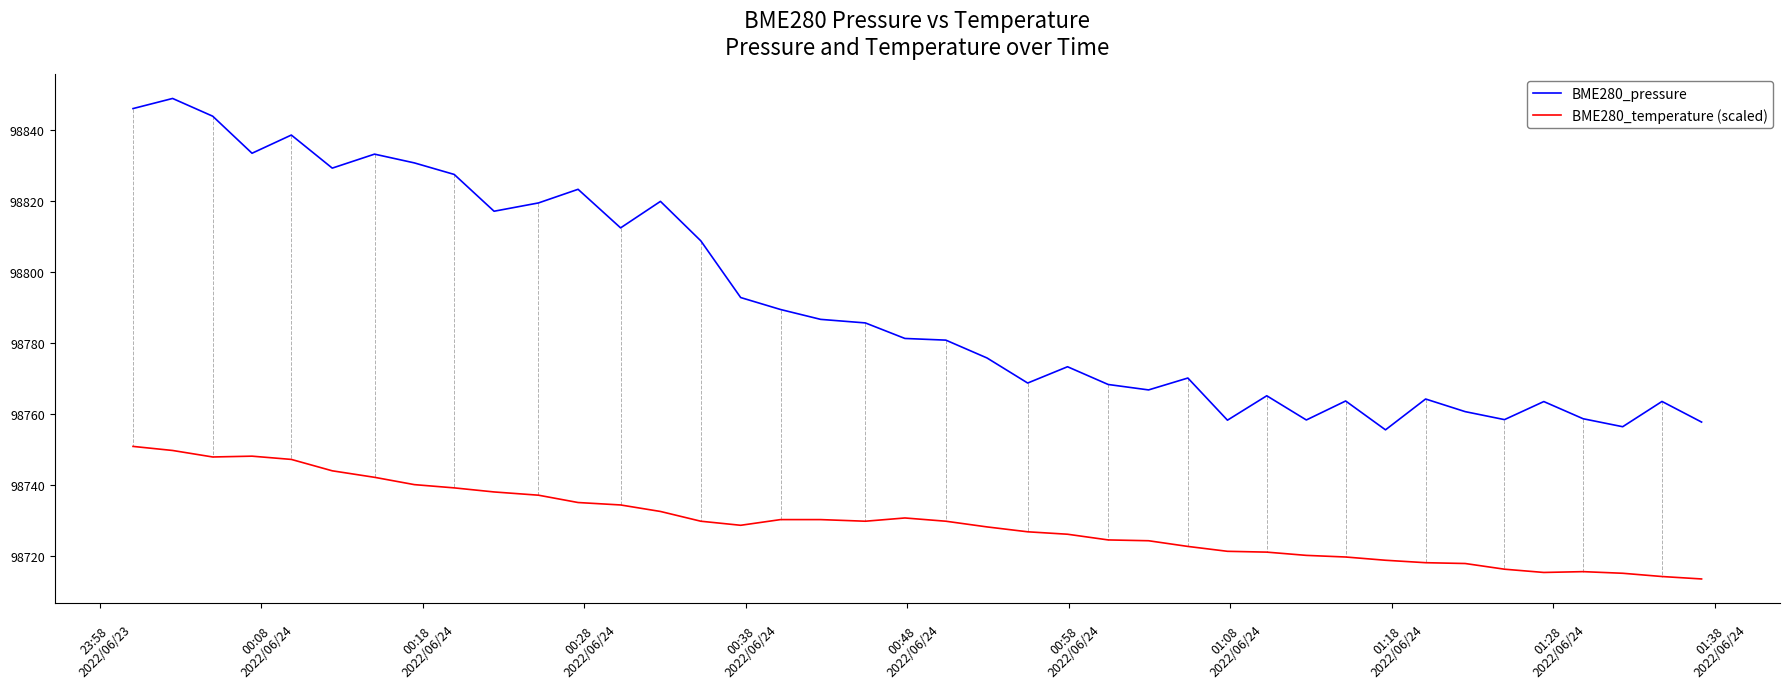

List the series in order of their peak value, highest first.

BME280_pressure, BME280_temperature (scaled)